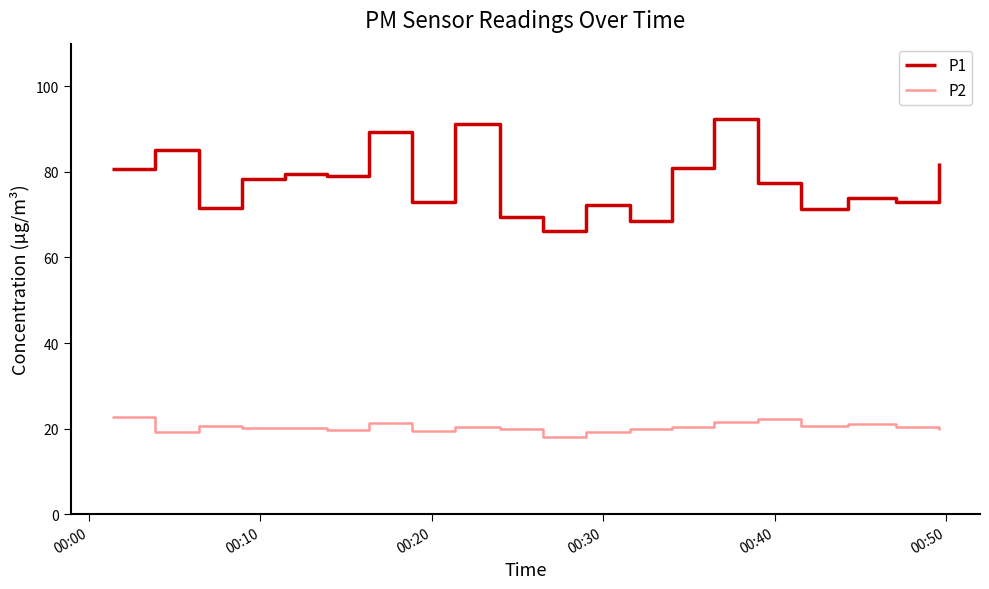

True or false: P2 and P1 cross at least once.

False